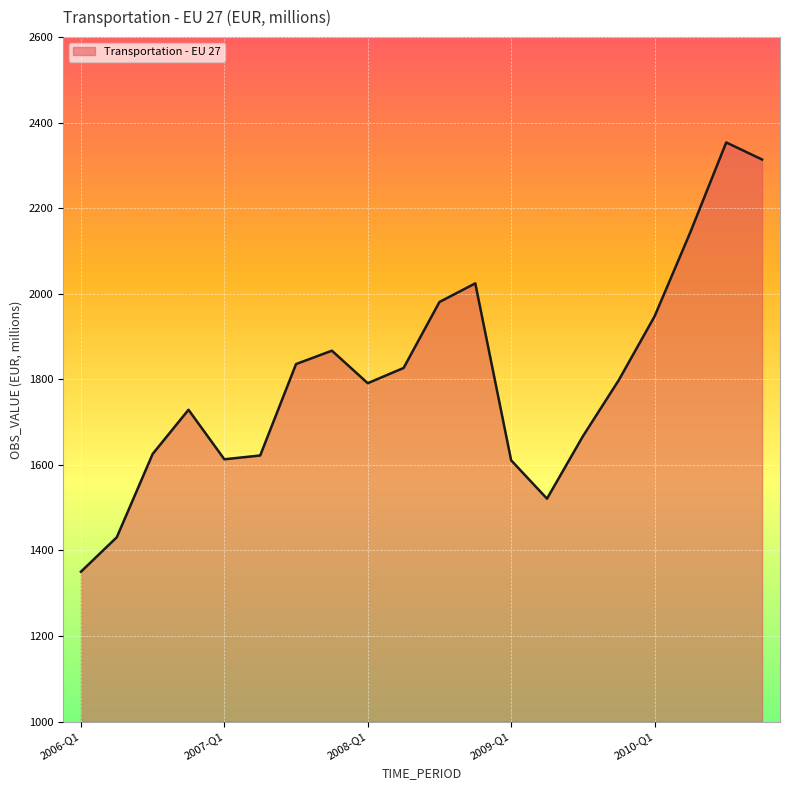

What is the greatest value displayed?

2353.8